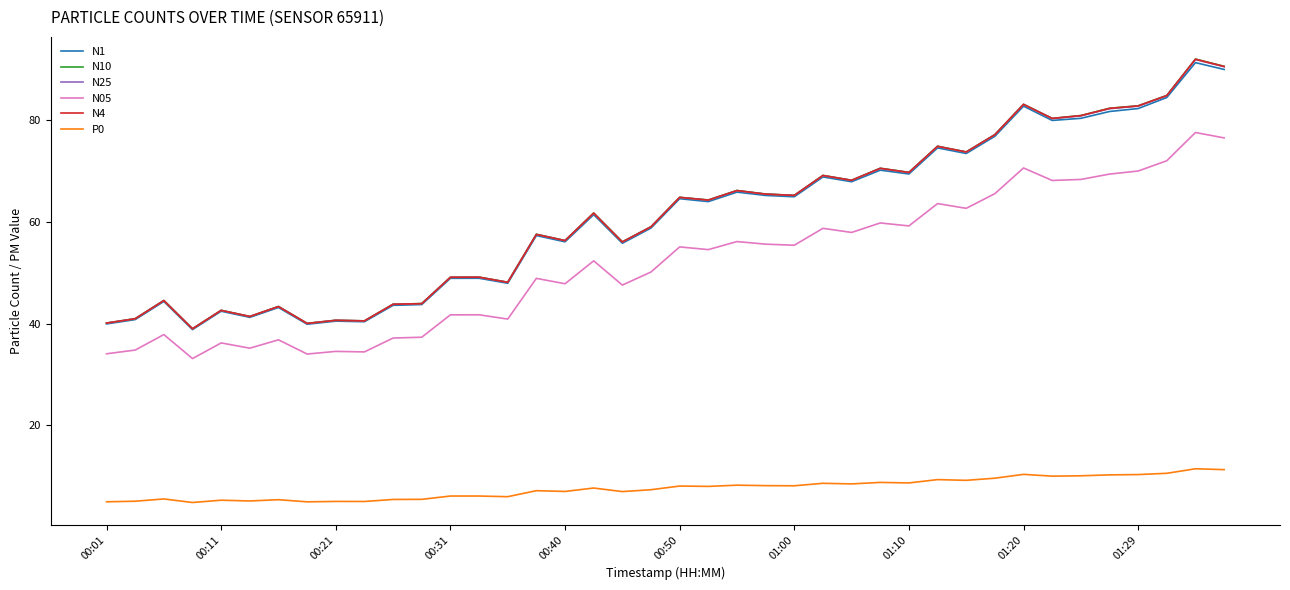

What is the maximum value shown in the chart?

91.9